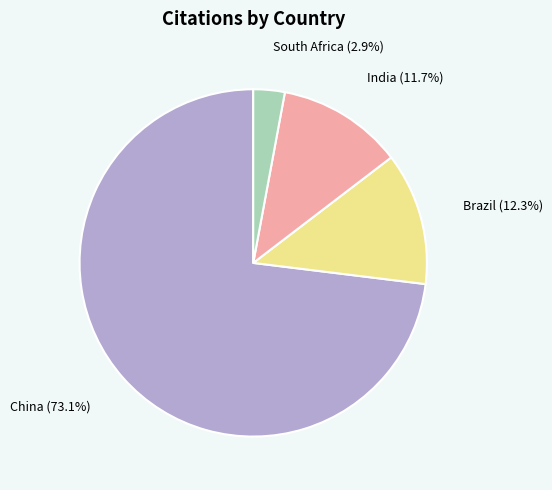

Is there a majority slice in this chart?

Yes